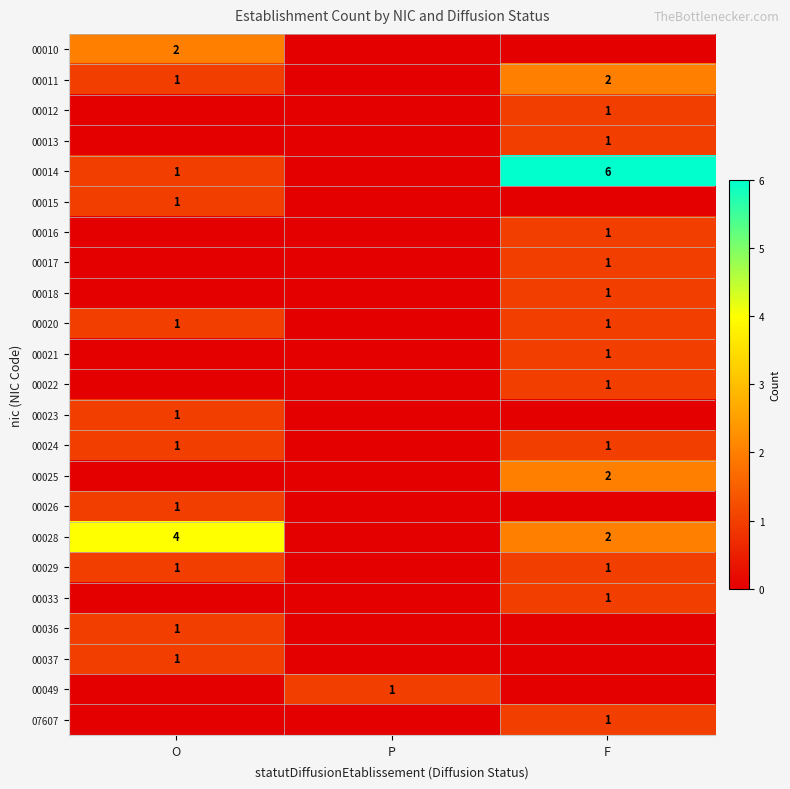

Is it true that 07607 equals 0 at F?

False